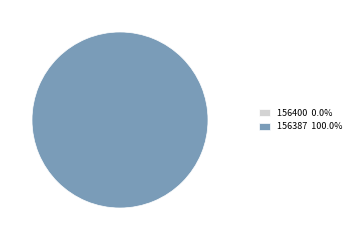

What percentage do 156400 and 156387 together represent?

100.0%